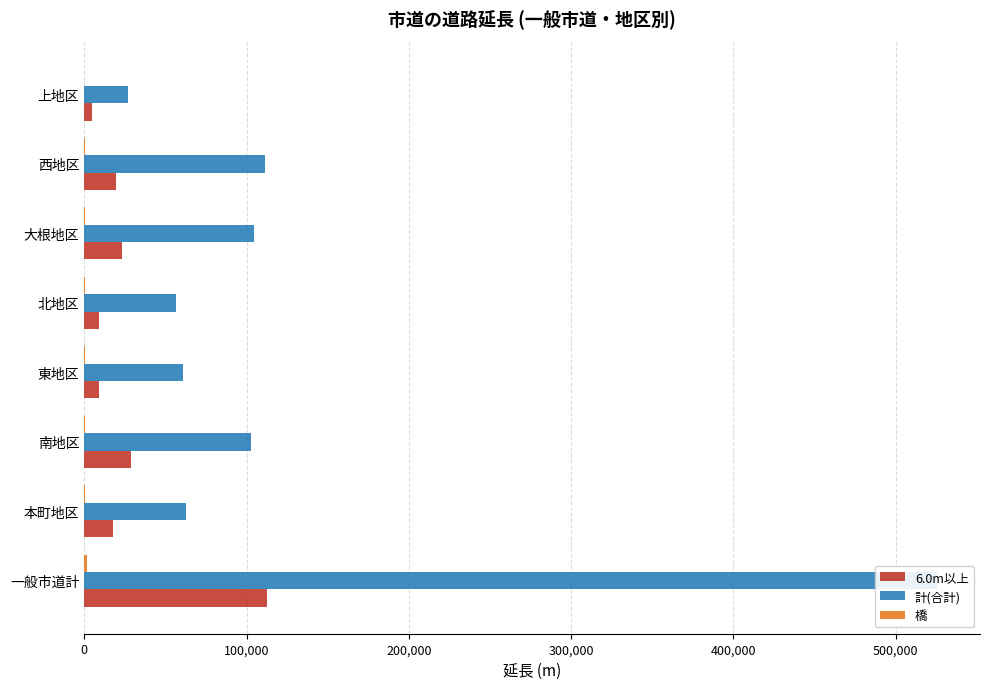

What is the minimum value for 計(合計)?

26947.1